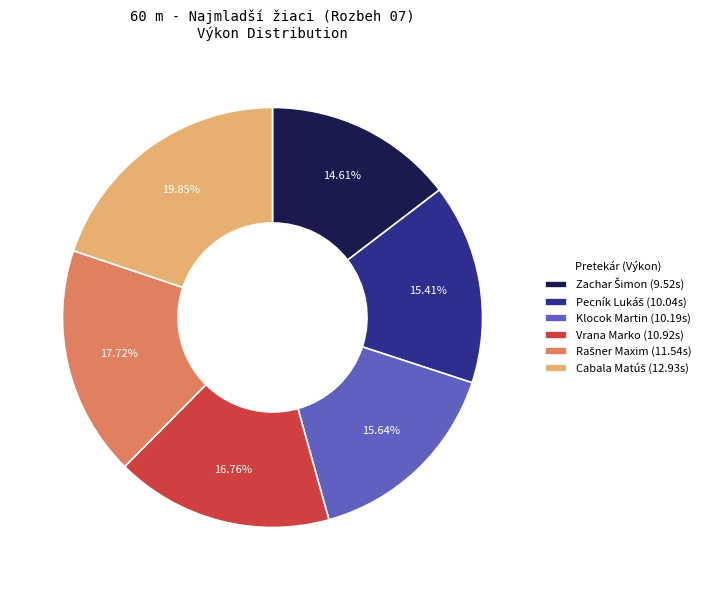

Is there a majority slice in this chart?

No